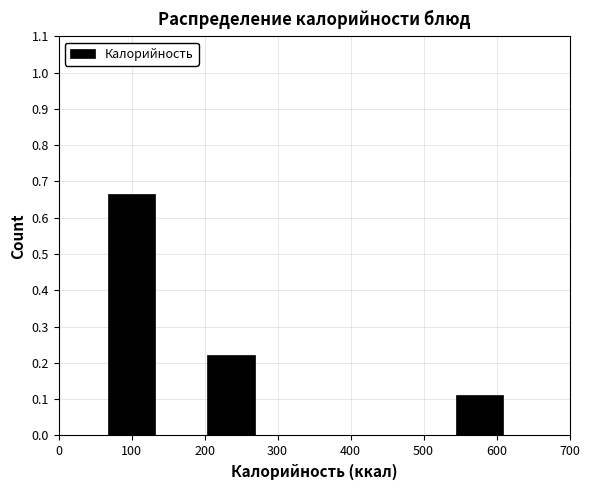

Reading left to right, list every bar in this chart as the range it spans on the x-axis followed by its height. Neither the bar edges nor the heights are printed on the chart, so give them approximately, as read against the axes.

70 to 140: 0.67
140 to 200: 0
200 to 270: 0.22
270 to 340: 0
340 to 410: 0
410 to 480: 0
480 to 540: 0
540 to 610: 0.11